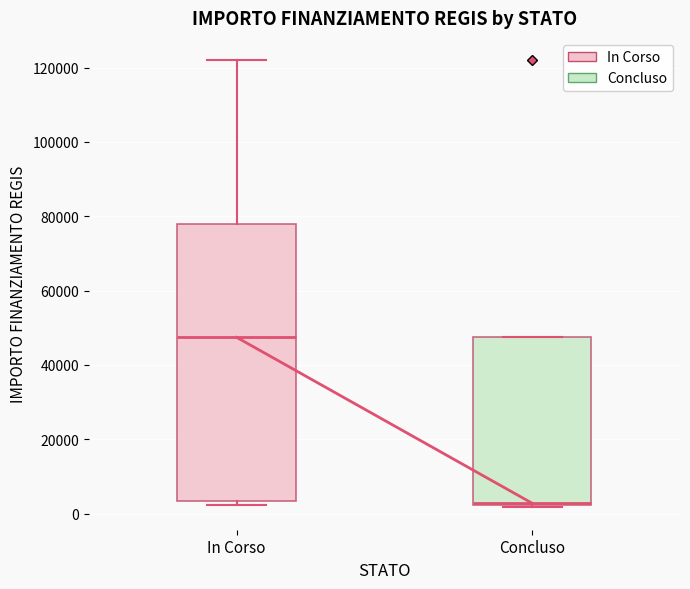

Where is the upper edge of the box for Concluso on the y-axis? The values are not printed on the chart, so give them approximately, as read against the axis.

48000